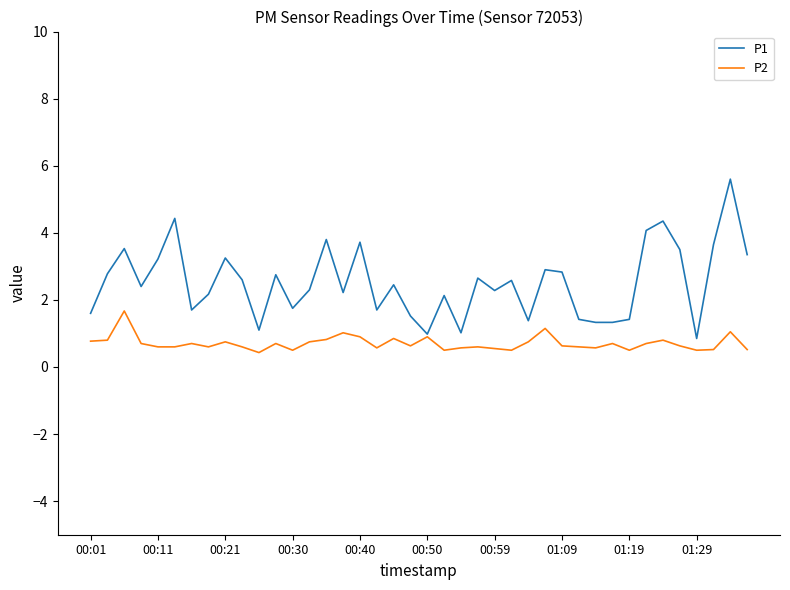

Which series has the largest total across all categories?

P1